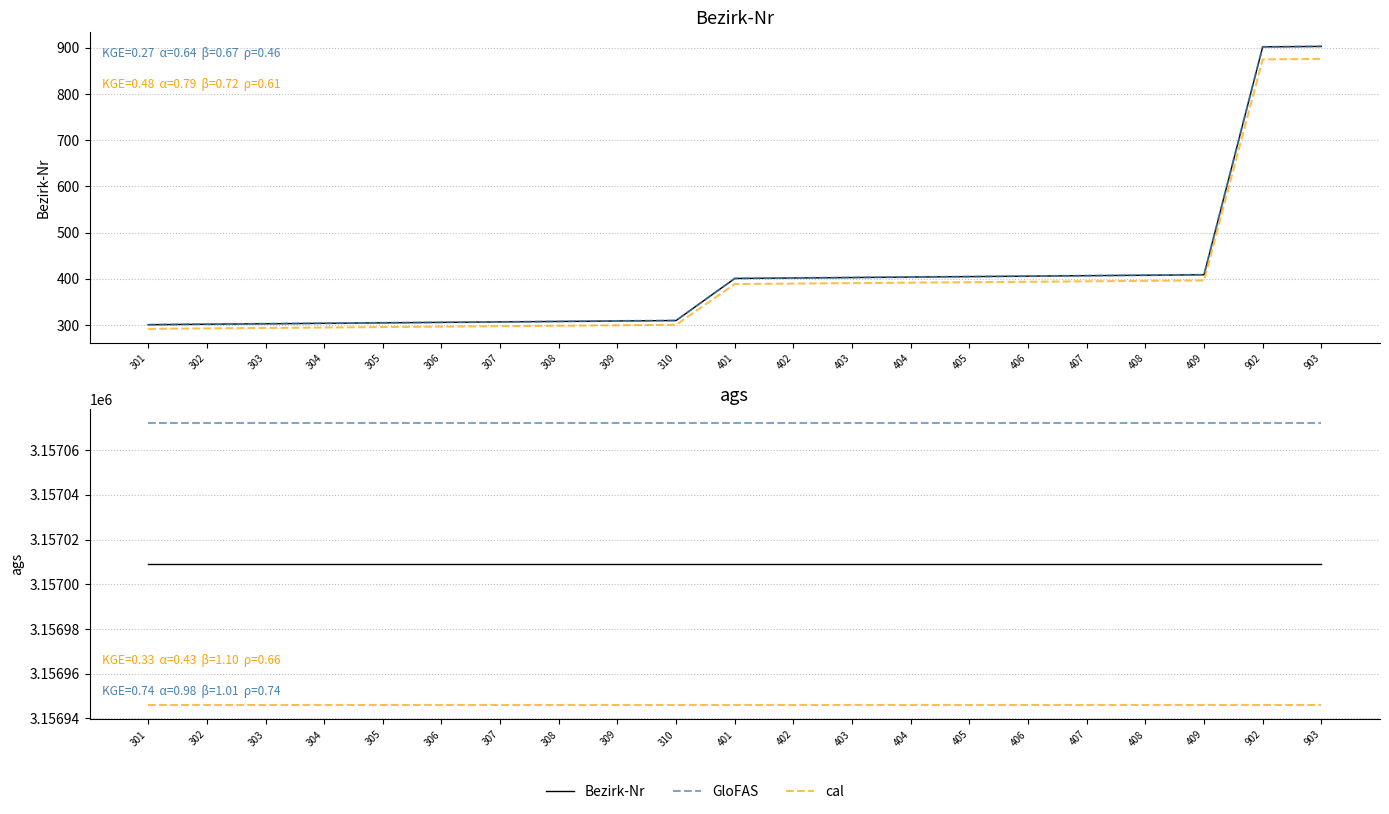

What is the difference between the maximum and minimum values in the Bezirk-Nr series?

602.0